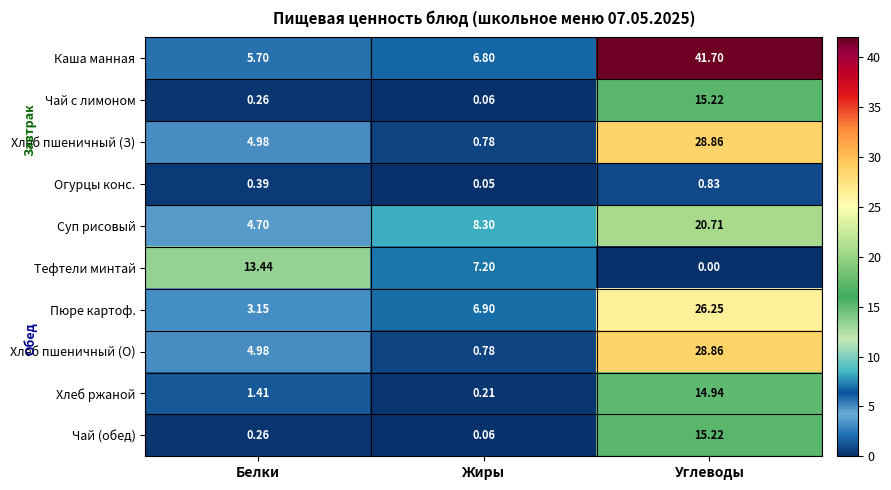

At which label is Хлеб пшеничный (З) closest to 14?

Белки